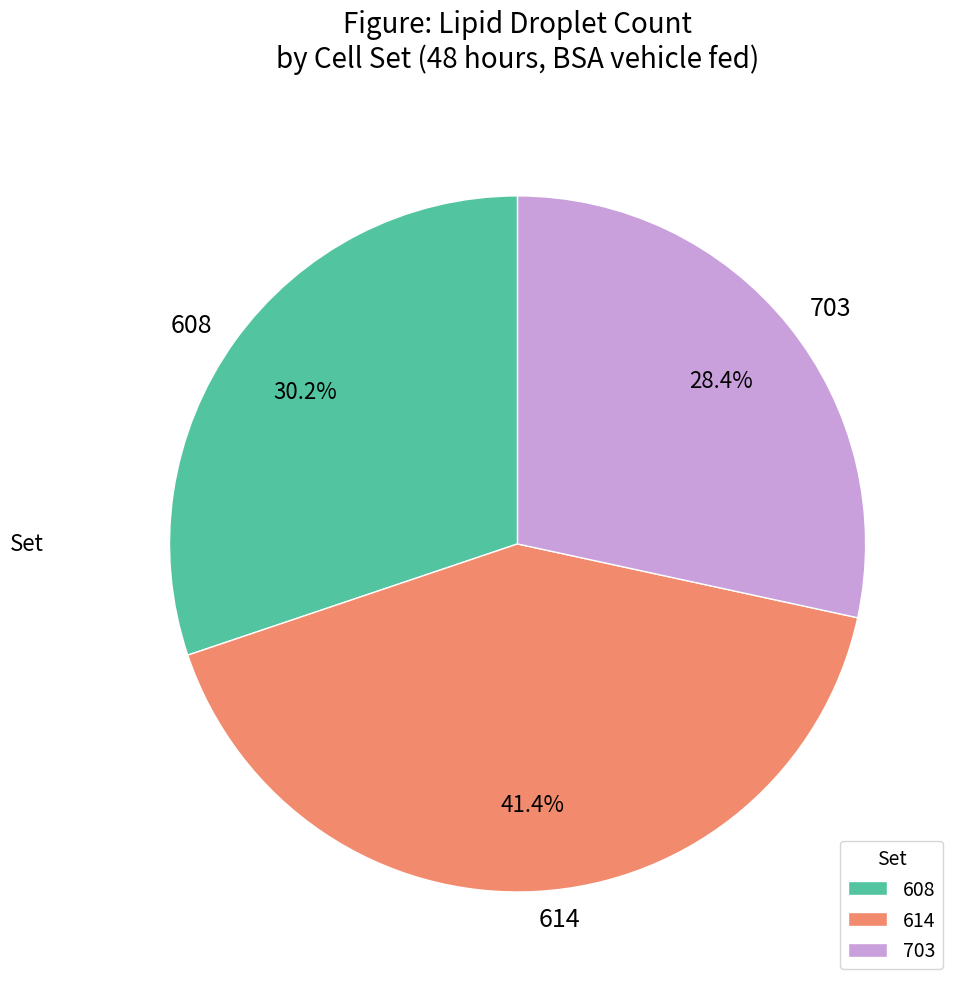

Count the number of slices in the pie.

3